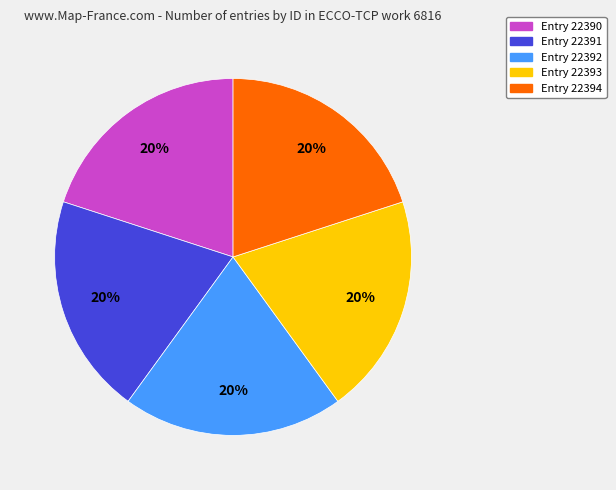

Is there a majority slice in this chart?

No